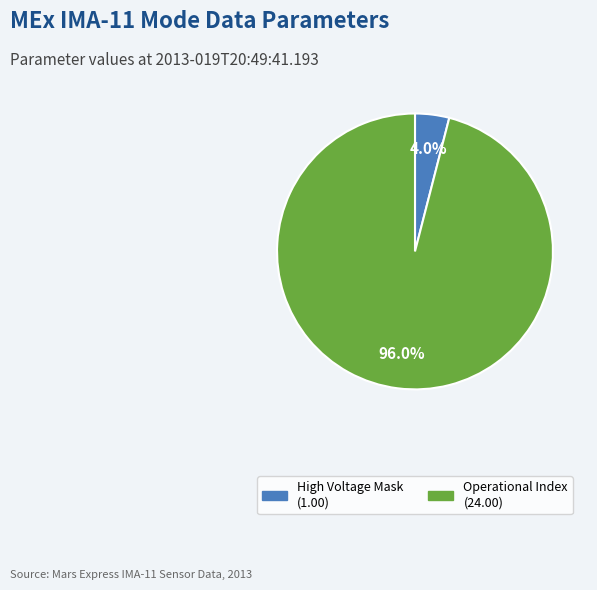

How many slices are in this pie chart?

2